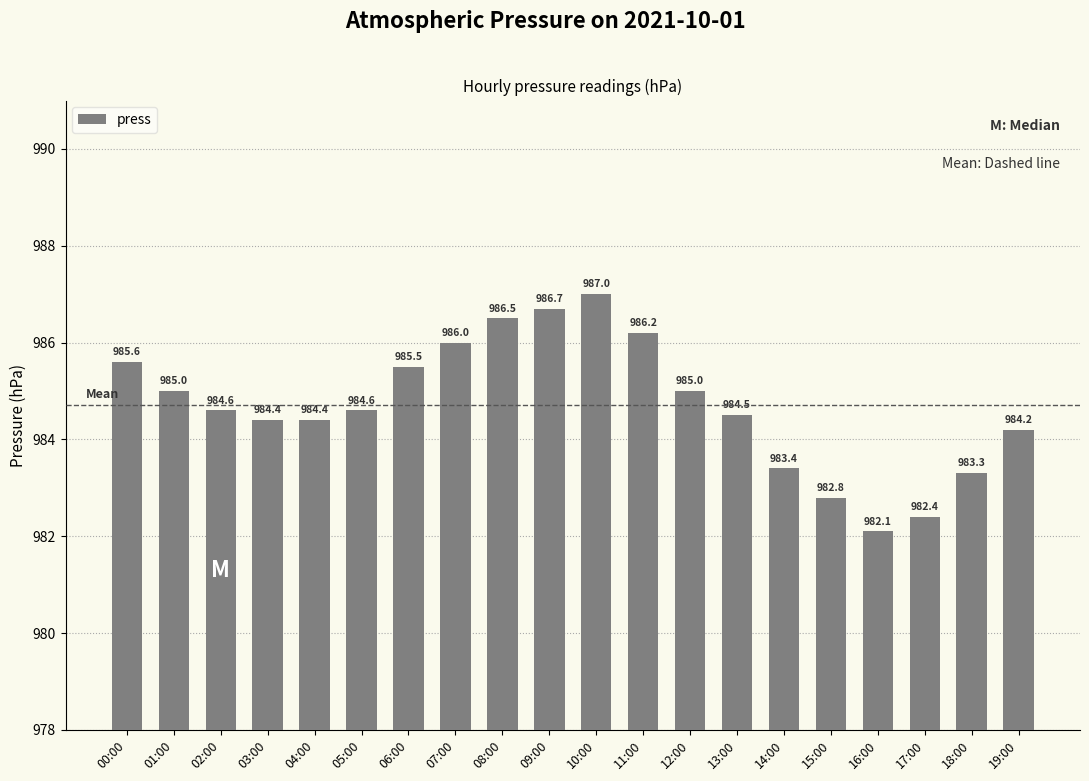

How many categories are shown in the chart?

20